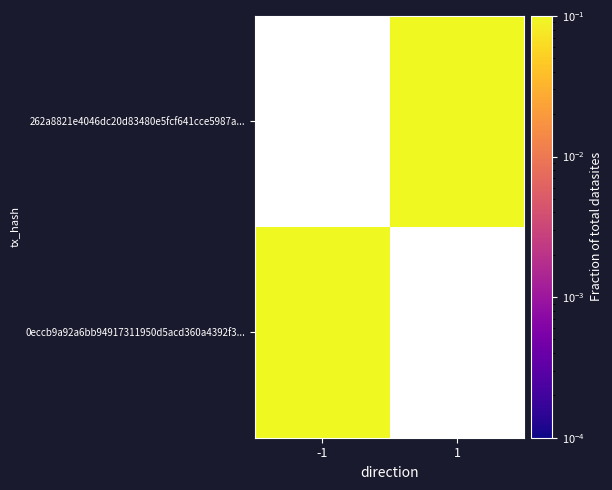

At which category does the chart reach its minimum across all series?

1